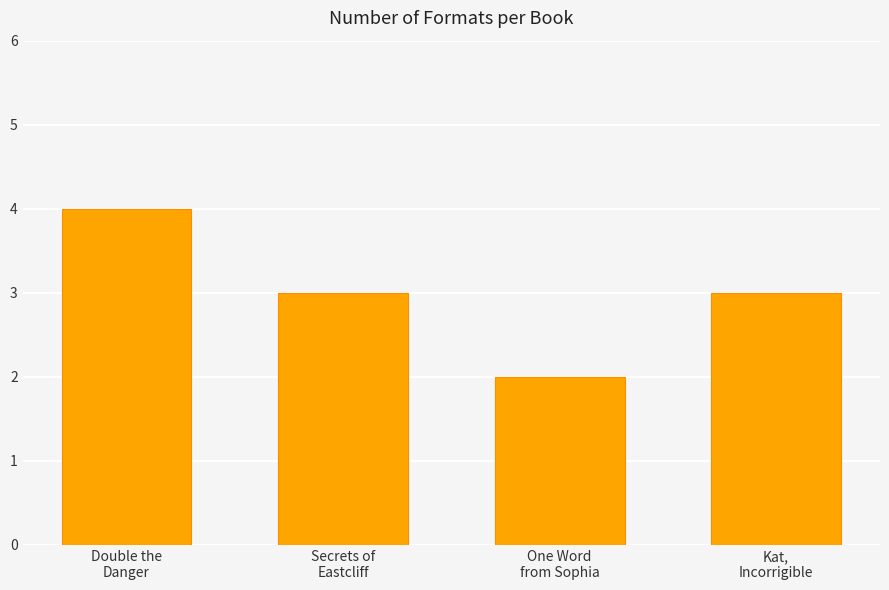

Count the values in the range 3 to 4.

3